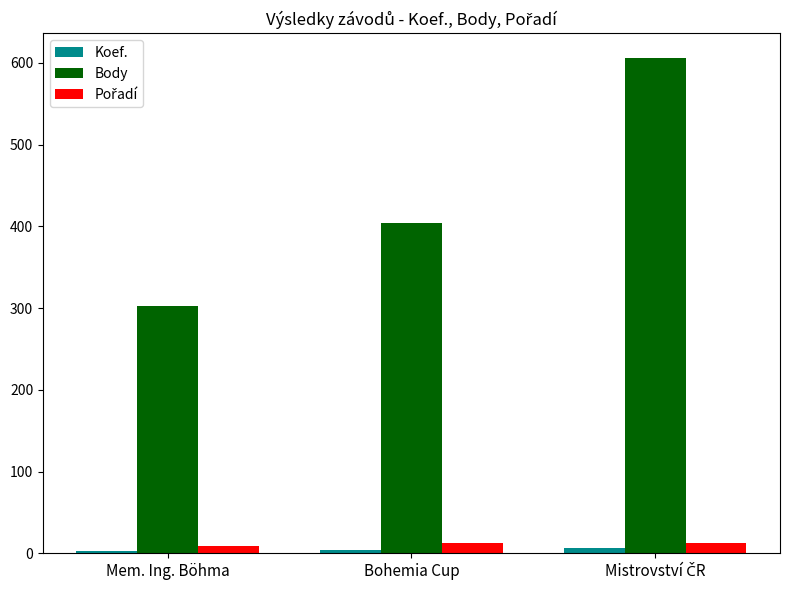

How many data points does each series have?

3